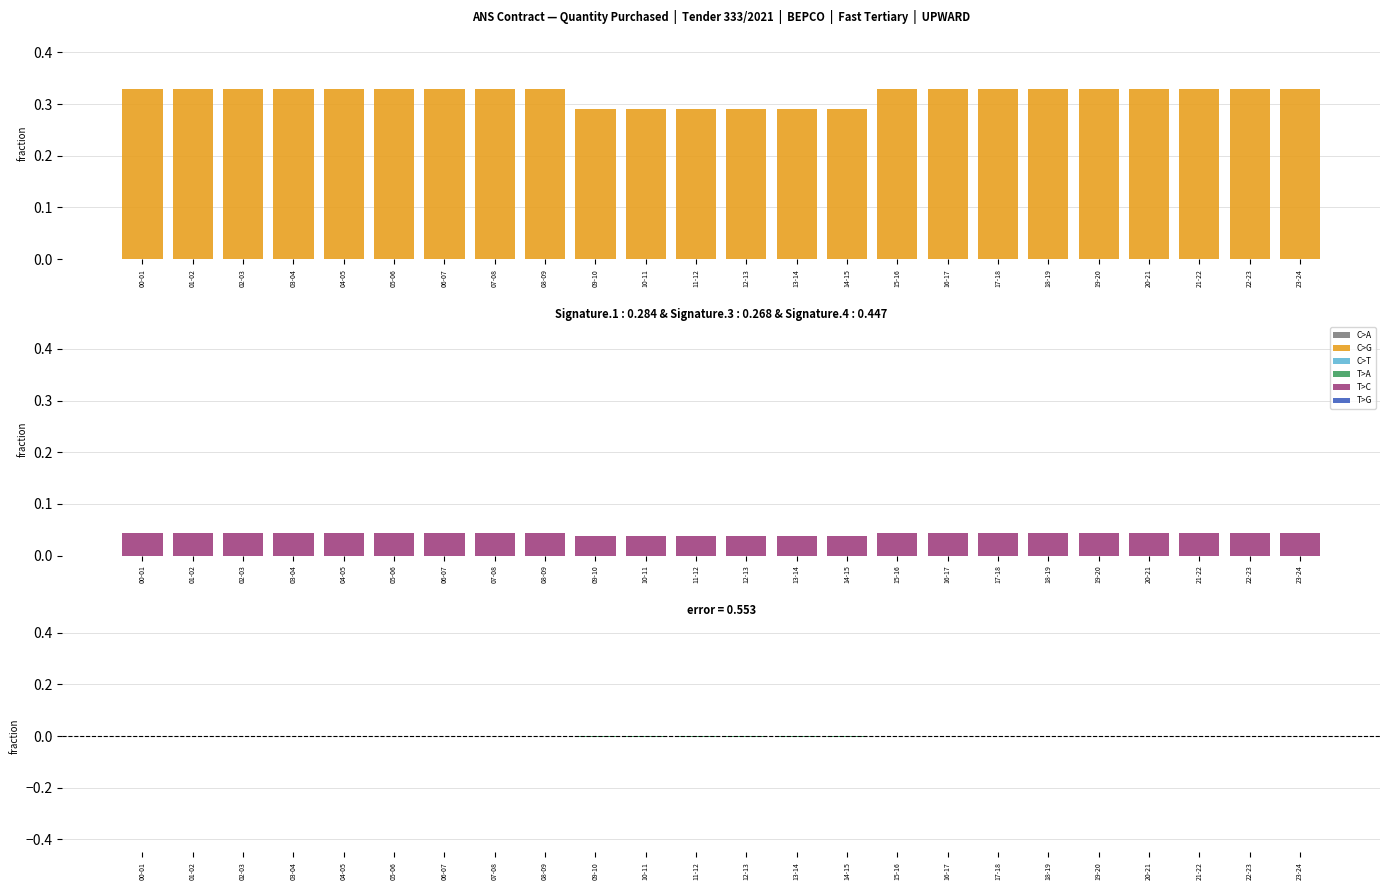

How many T>C values are between 0 and 1?

24